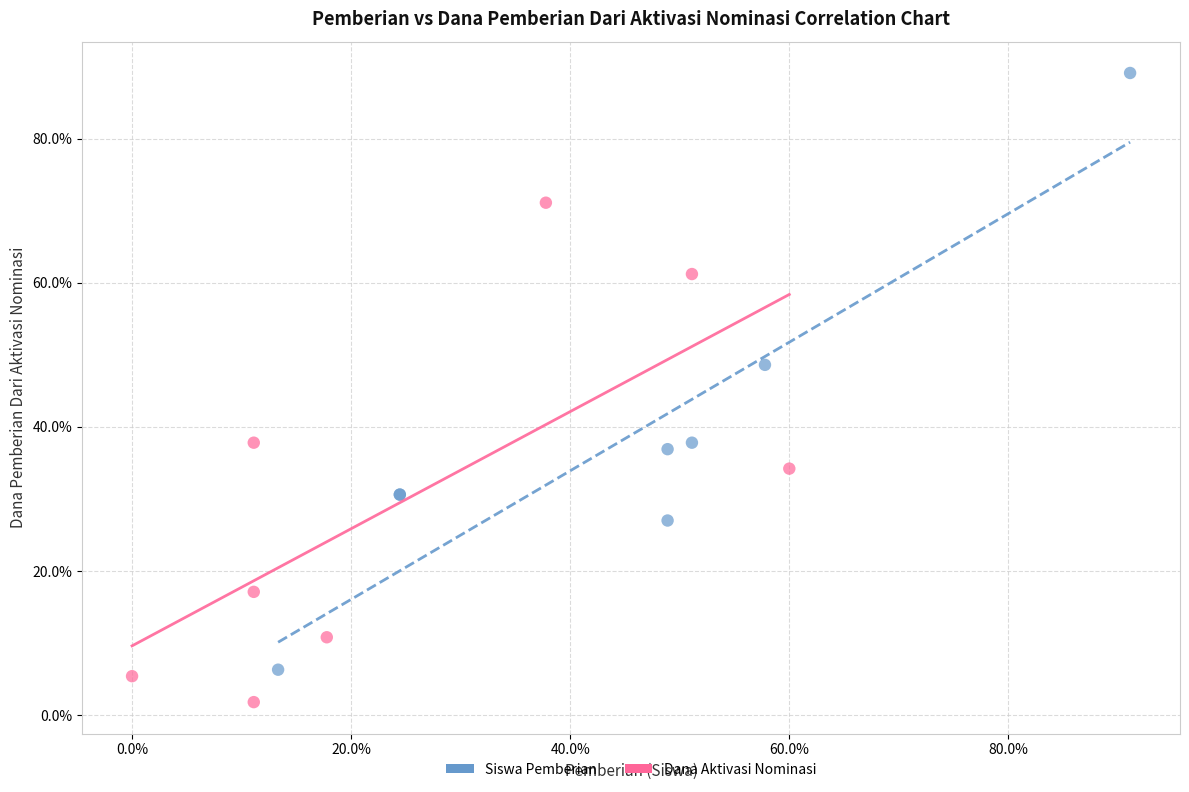

Which series has the widest spread of Y values?

Siswa Pemberian